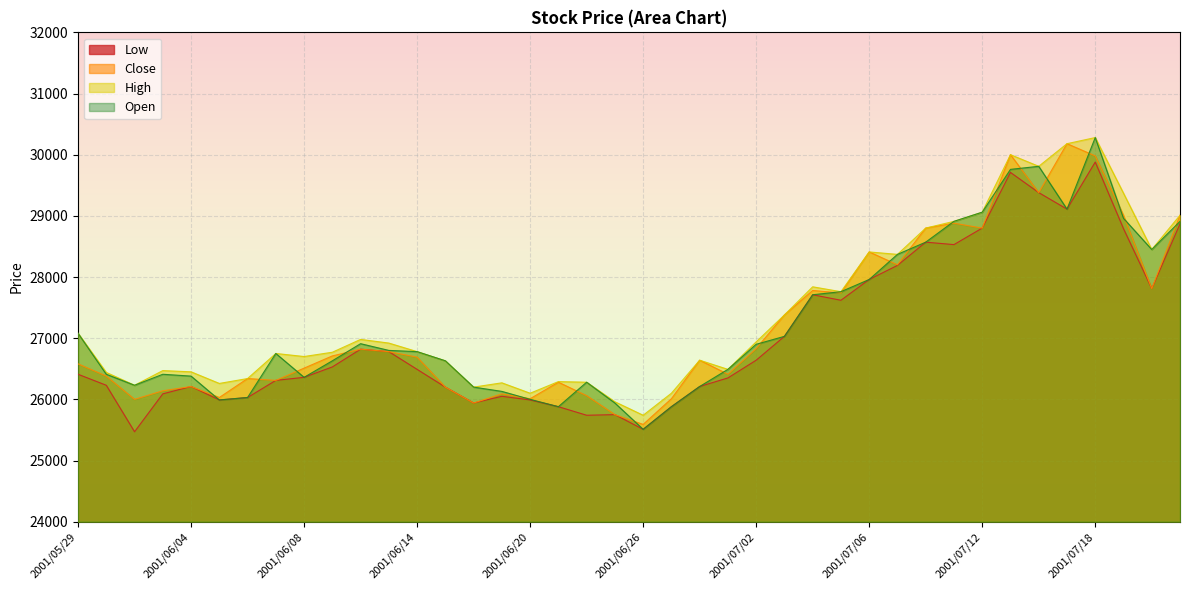

At which category is the sum across all series the highest?

2001/07/18